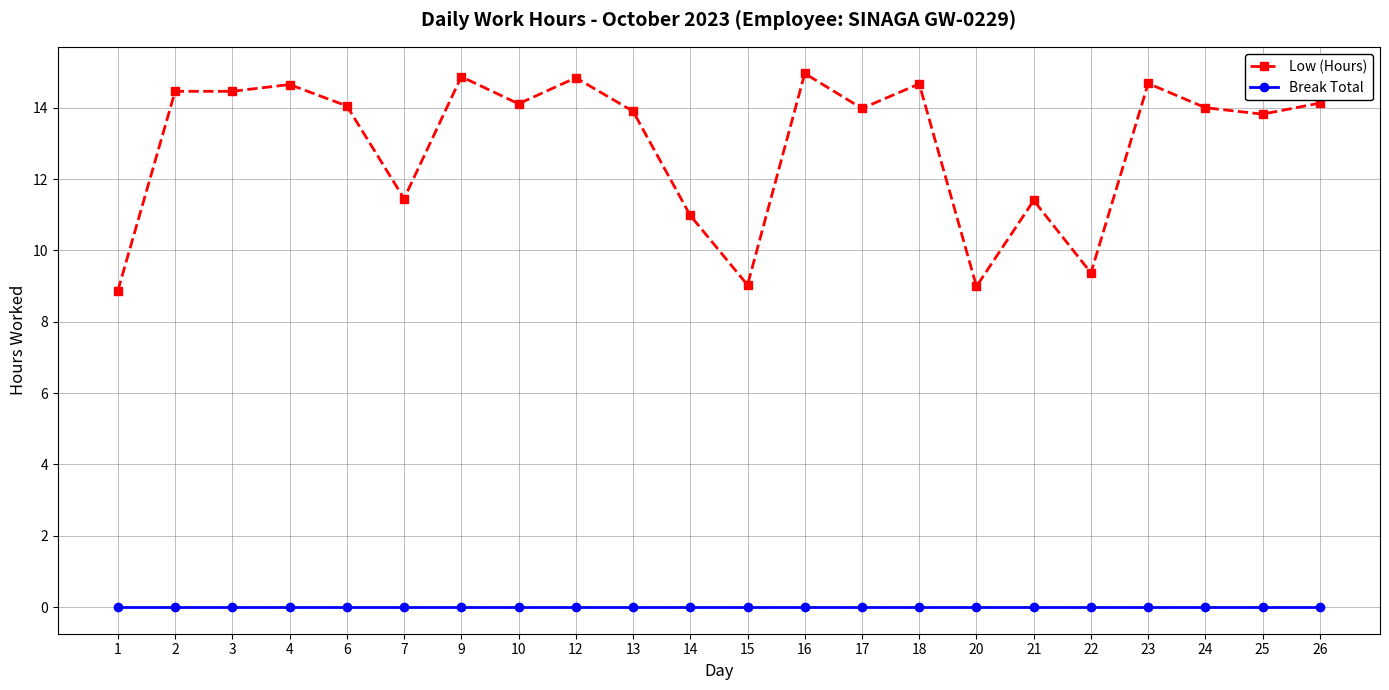

At which label does Low (Hours) first exceed 14?

2